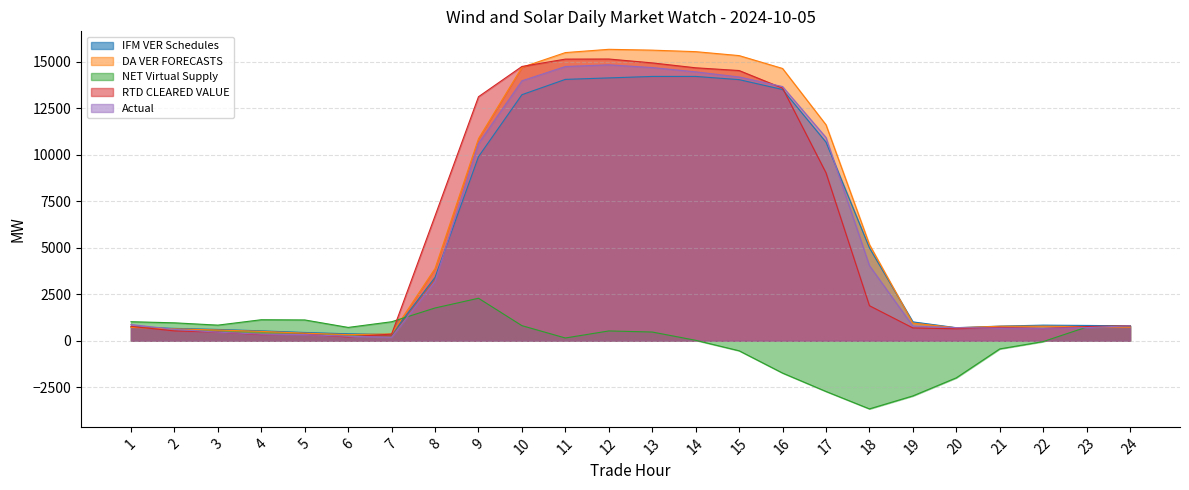

How many values in the DA VER FORECASTS series are below 950?

12